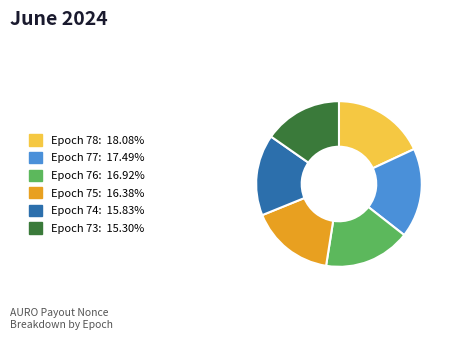

Does any single category account for the majority?

No